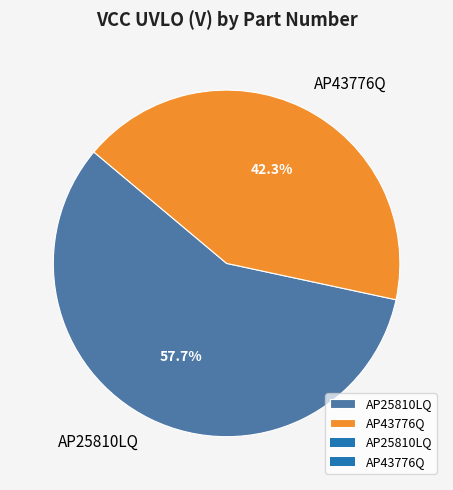

How many slices are in this pie chart?

2